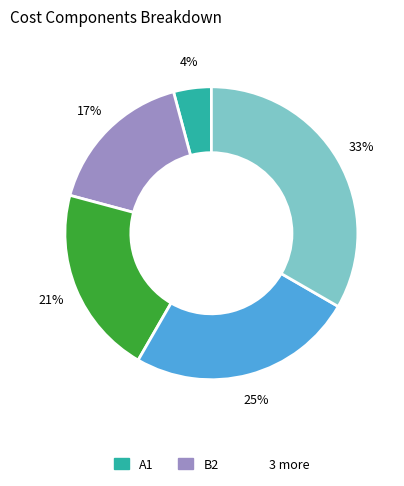

Does any single category account for the majority?

No